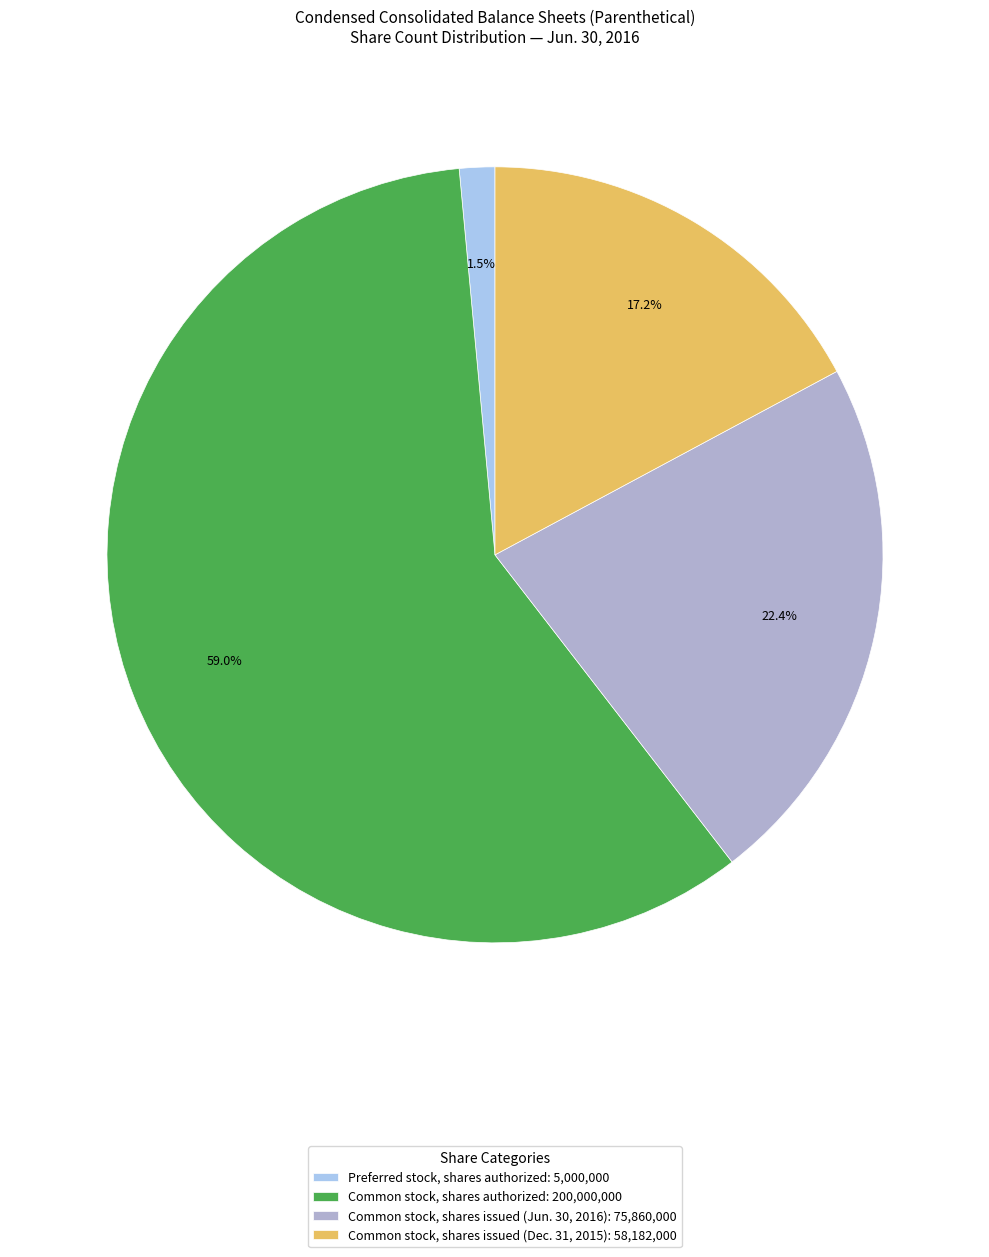

Count the number of slices in the pie.

4